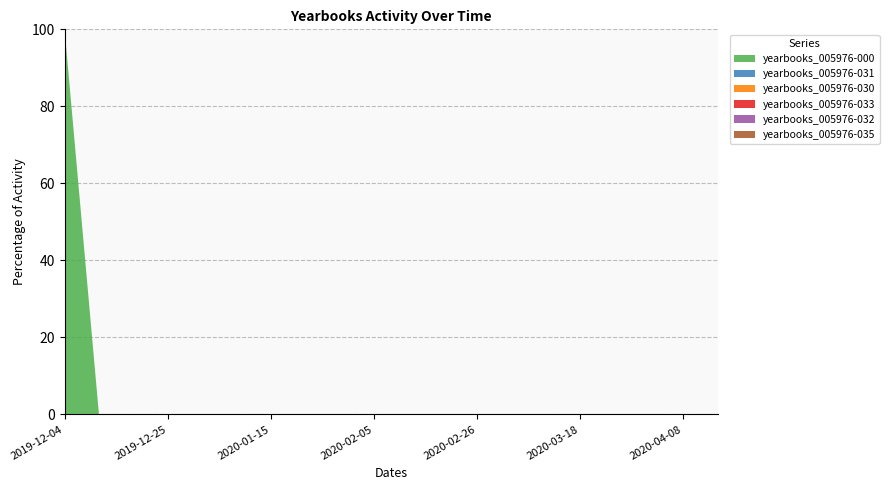

Reading right to left, list all the values displayed in this chart.

yearbooks_005976-000: 2020-04-15=0	2020-04-08=0	2020-04-01=0	2020-03-25=0	2020-03-18=0	2020-03-11=0	2020-03-04=0	2020-02-26=0	2020-02-19=0	2020-02-12=0	2020-02-05=0	2020-01-29=0	2020-01-22=0	2020-01-15=0	2020-01-08=0	2020-01-01=0	2019-12-25=0	2019-12-18=0	2019-12-11=0	2019-12-04=1
yearbooks_005976-031: 2020-04-15=0	2020-04-08=0	2020-04-01=0	2020-03-25=0	2020-03-18=0	2020-03-11=0	2020-03-04=0	2020-02-26=0	2020-02-19=0	2020-02-12=0	2020-02-05=0	2020-01-29=0	2020-01-22=0	2020-01-15=0	2020-01-08=0	2020-01-01=0	2019-12-25=0	2019-12-18=0	2019-12-11=0	2019-12-04=0
yearbooks_005976-030: 2020-04-15=0	2020-04-08=0	2020-04-01=0	2020-03-25=0	2020-03-18=0	2020-03-11=0	2020-03-04=0	2020-02-26=0	2020-02-19=0	2020-02-12=0	2020-02-05=0	2020-01-29=0	2020-01-22=0	2020-01-15=0	2020-01-08=0	2020-01-01=0	2019-12-25=0	2019-12-18=0	2019-12-11=0	2019-12-04=0
yearbooks_005976-033: 2020-04-15=0	2020-04-08=0	2020-04-01=0	2020-03-25=0	2020-03-18=0	2020-03-11=0	2020-03-04=0	2020-02-26=0	2020-02-19=0	2020-02-12=0	2020-02-05=0	2020-01-29=0	2020-01-22=0	2020-01-15=0	2020-01-08=0	2020-01-01=0	2019-12-25=0	2019-12-18=0	2019-12-11=0	2019-12-04=0
yearbooks_005976-032: 2020-04-15=0	2020-04-08=0	2020-04-01=0	2020-03-25=0	2020-03-18=0	2020-03-11=0	2020-03-04=0	2020-02-26=0	2020-02-19=0	2020-02-12=0	2020-02-05=0	2020-01-29=0	2020-01-22=0	2020-01-15=0	2020-01-08=0	2020-01-01=0	2019-12-25=0	2019-12-18=0	2019-12-11=0	2019-12-04=0
yearbooks_005976-035: 2020-04-15=0	2020-04-08=0	2020-04-01=0	2020-03-25=0	2020-03-18=0	2020-03-11=0	2020-03-04=0	2020-02-26=0	2020-02-19=0	2020-02-12=0	2020-02-05=0	2020-01-29=0	2020-01-22=0	2020-01-15=0	2020-01-08=0	2020-01-01=0	2019-12-25=0	2019-12-18=0	2019-12-11=0	2019-12-04=0